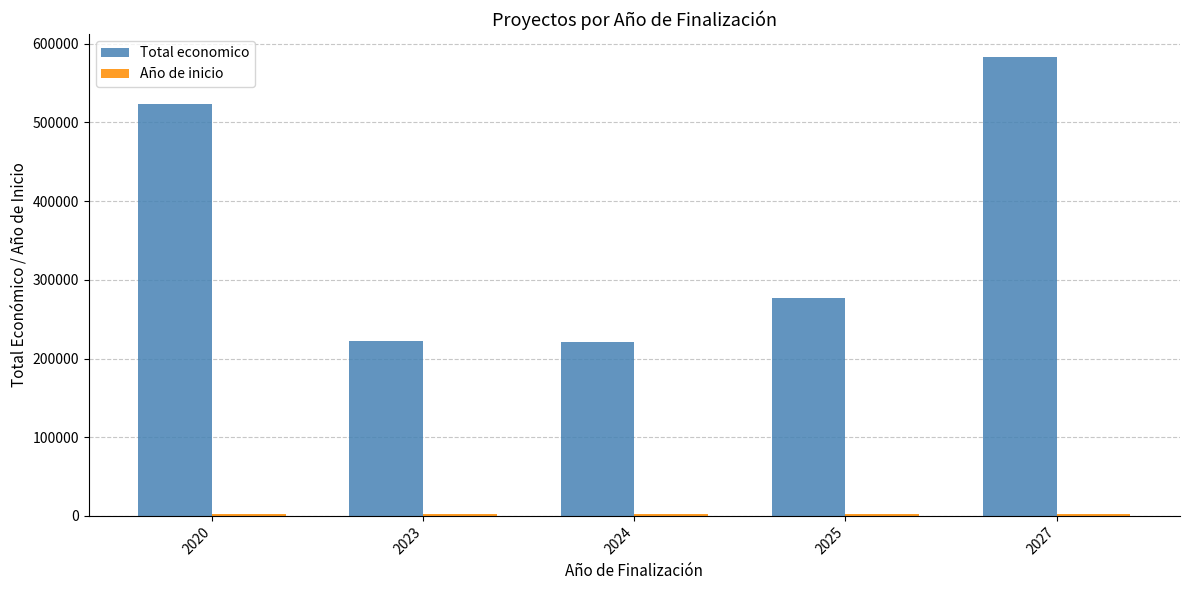

Which series has the largest range (max minus min)?

Total economico